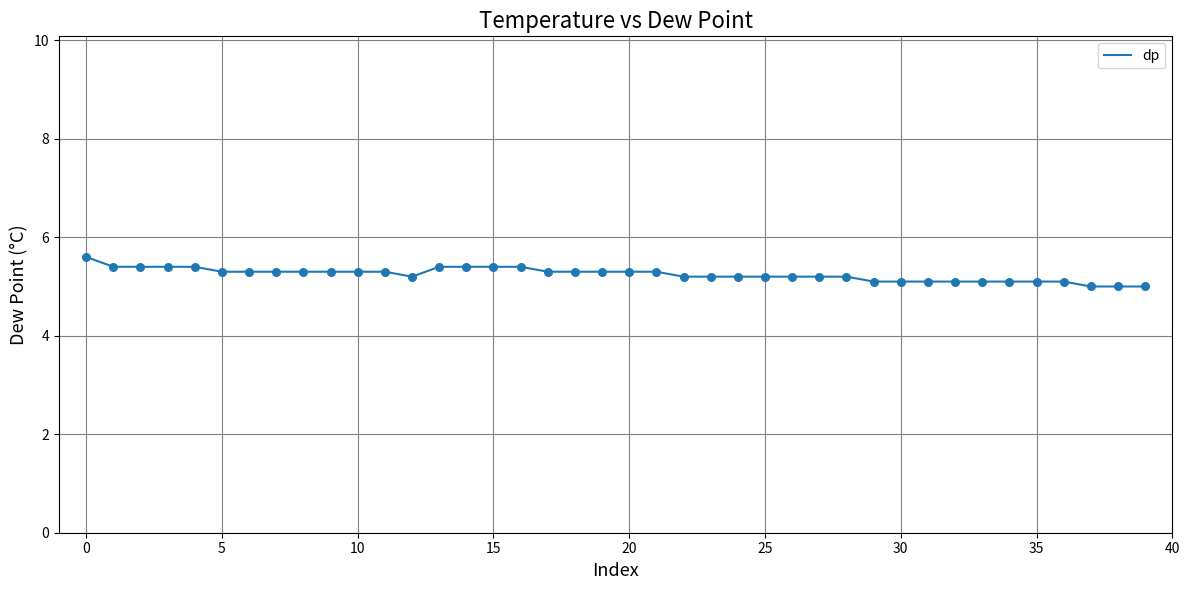

What is the maximum value shown in the chart?

5.6